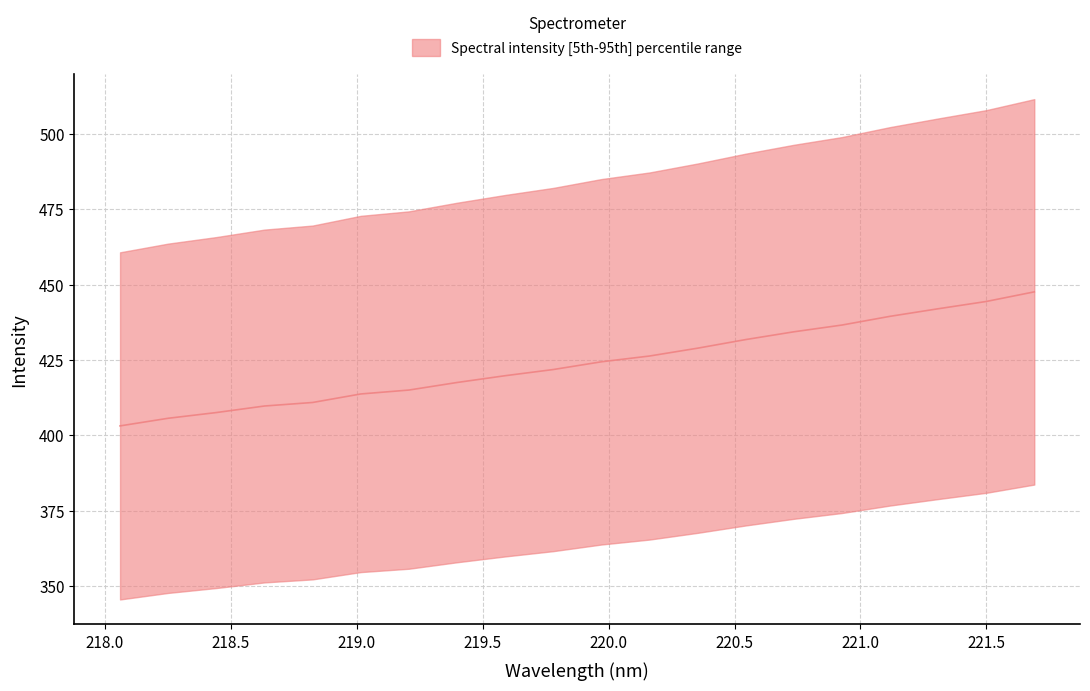

What is the smallest value displayed?

403.1